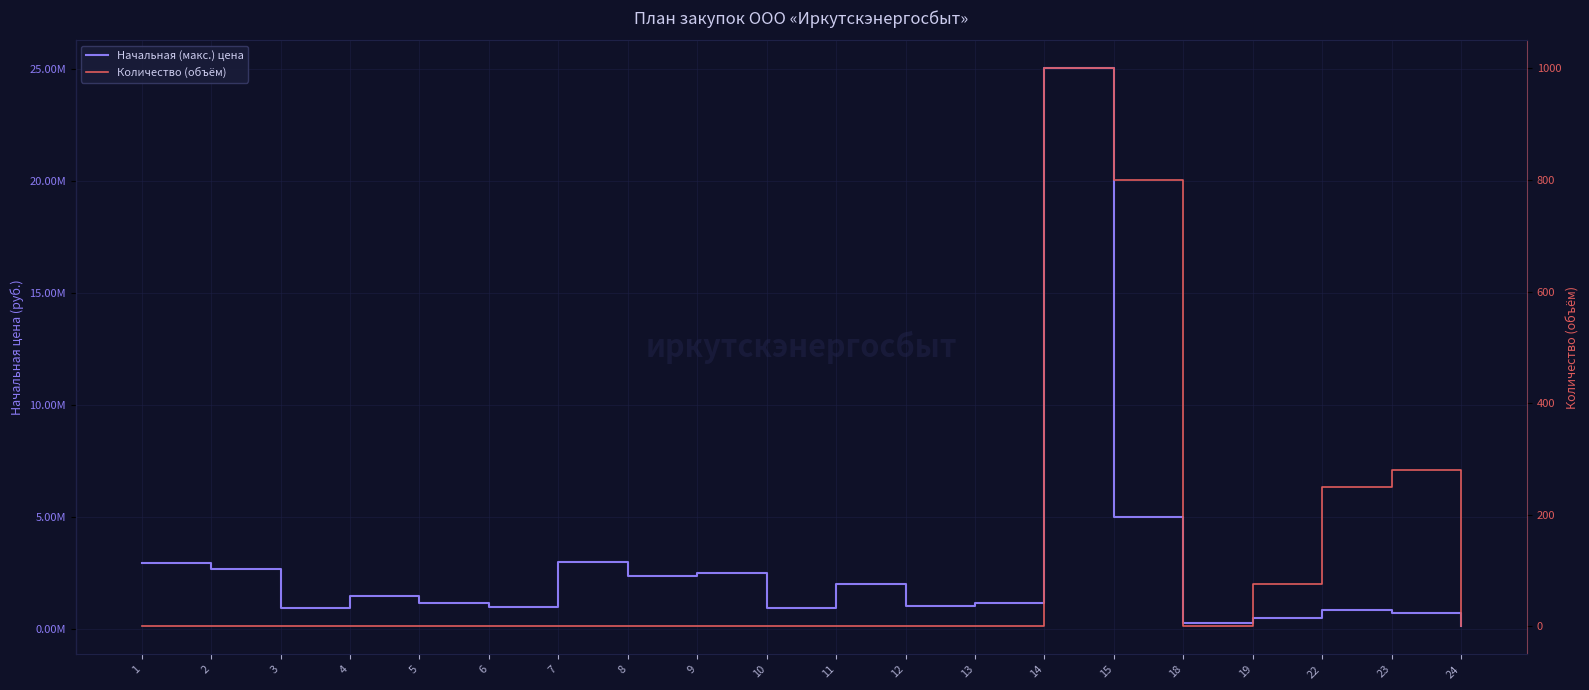

Is the value of Начальная (макс.) цена at 15 greater than the value of Количество (объём) at 19?

Yes